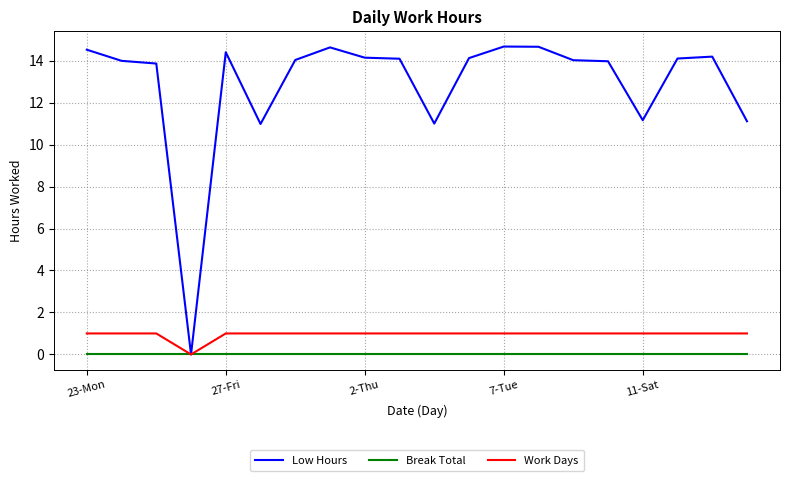

Which series has the largest total across all categories?

Low Hours